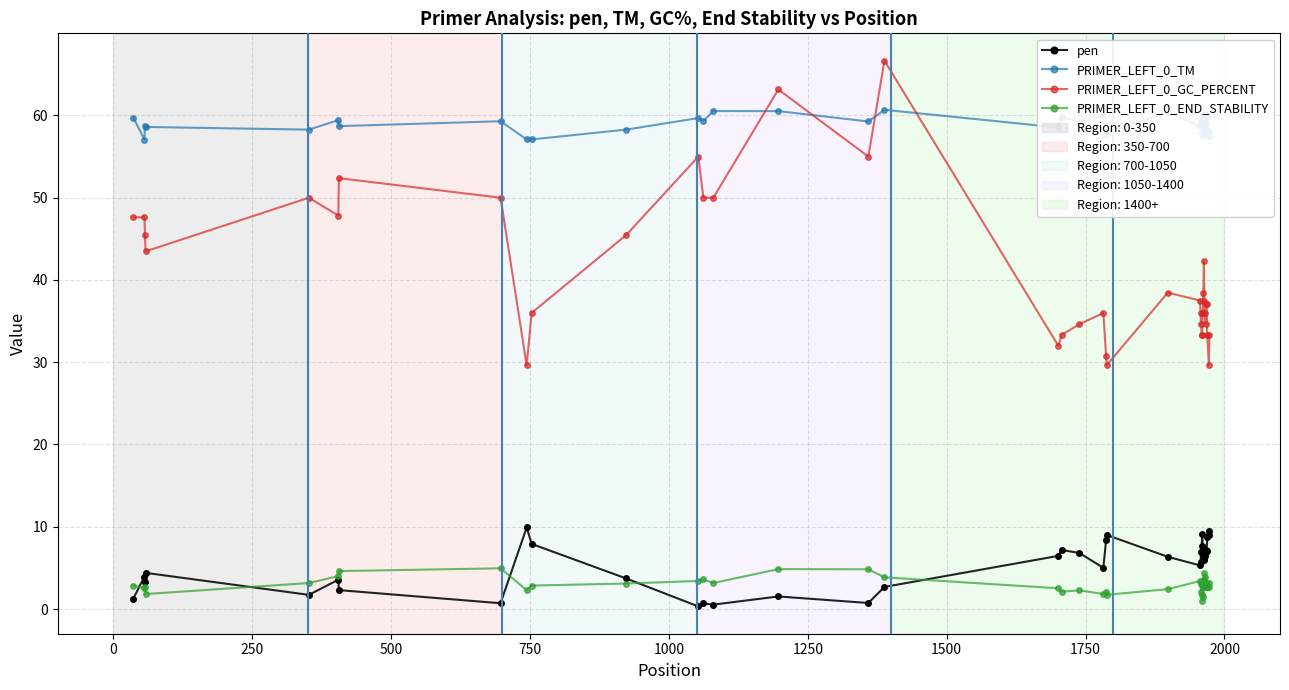

True or false: PRIMER_LEFT_0_TM has more than 0 interior local peaks.

True